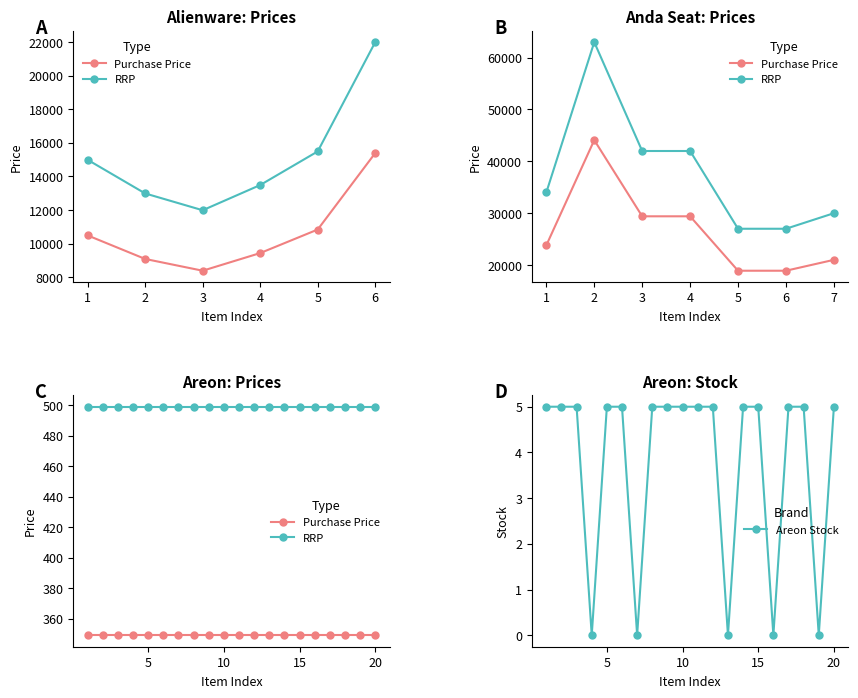

True or false: Purchase Price and Areon Stock cross at least once.

False